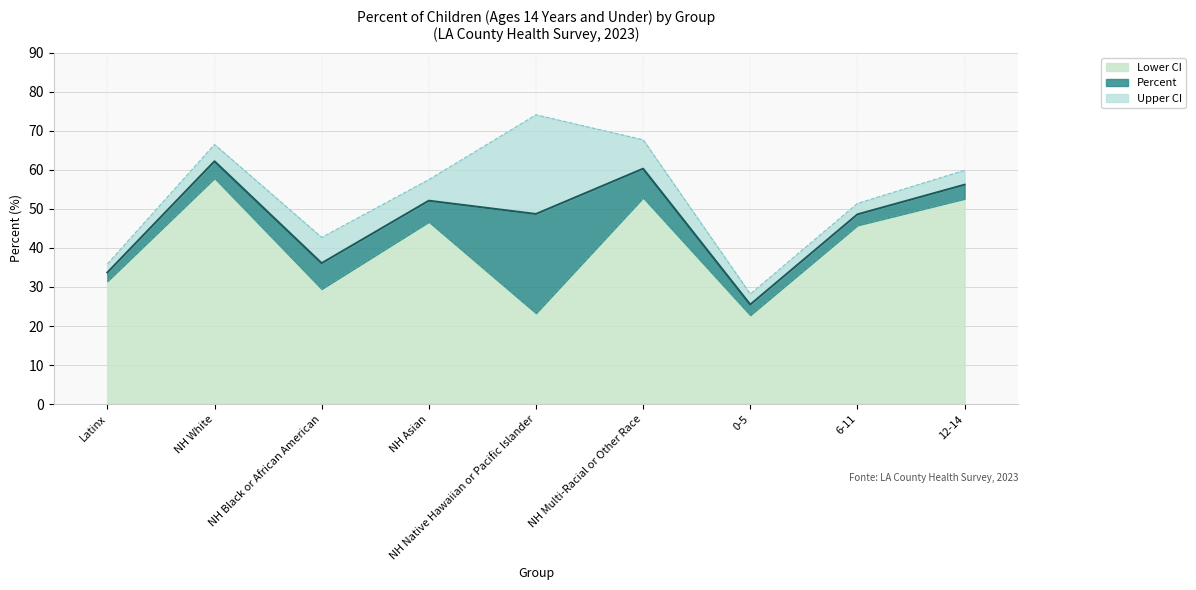

List the labels in order of Lower CI value, smallest first.

0-5, NH Native Hawaiian or Pacific Islander, NH Black or African American, Latinx, 6-11, NH Asian, 12-14, NH Multi-Racial or Other Race, NH White